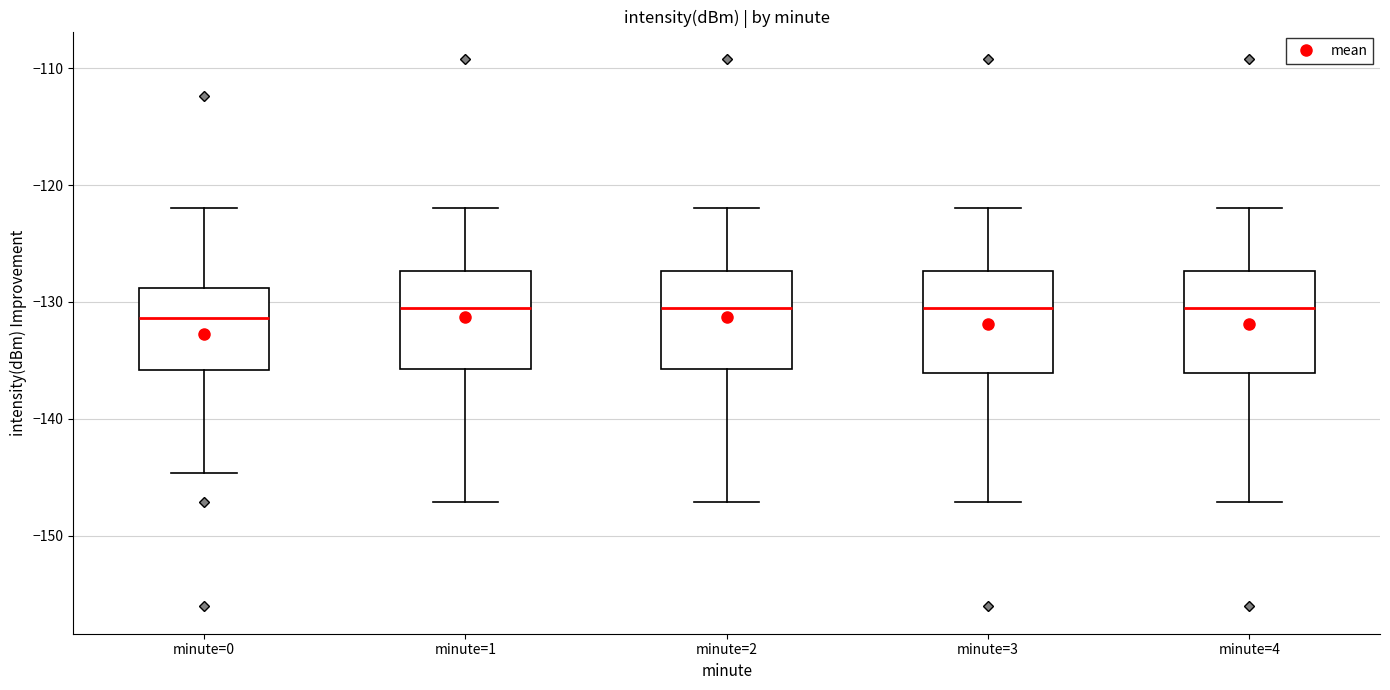

Reading left to right, read every box against the y-axis: the position of its median line, the range the box covers, and the ends of its whiskers. The values are not printed on the chart, so give them approximately, as read against the axis.

minute=0: median -131, box -136 to -129, whiskers -145 to -122
minute=1: median -130, box -136 to -127, whiskers -147 to -122
minute=2: median -130, box -136 to -127, whiskers -147 to -122
minute=3: median -130, box -136 to -127, whiskers -147 to -122
minute=4: median -130, box -136 to -127, whiskers -147 to -122